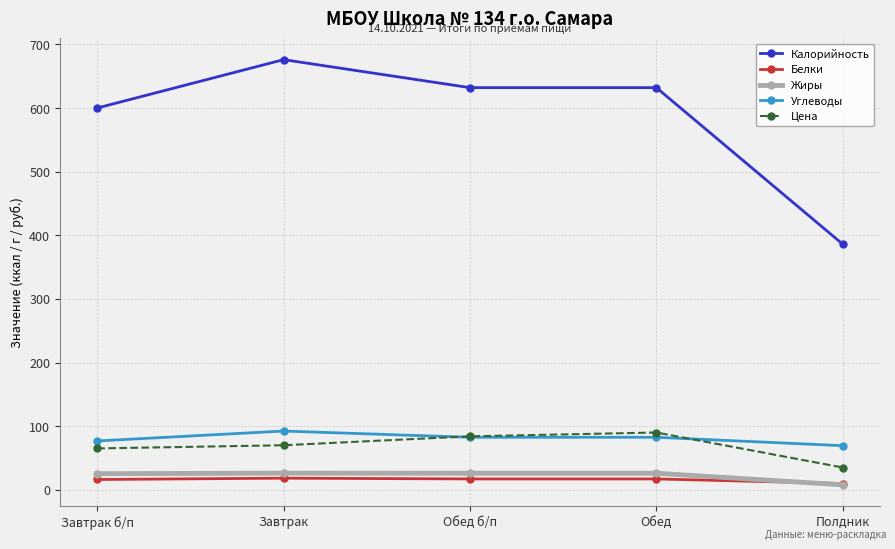

Which category has the highest value across all series?

Завтрак